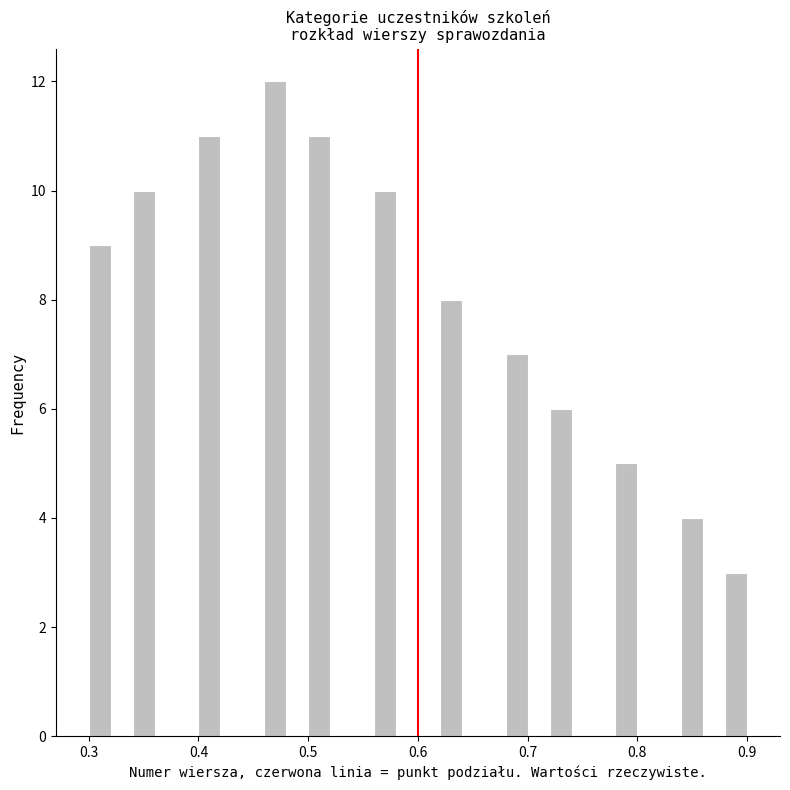

Read against the x-axis, roughly where is the centre of the tallest bar?

0.47